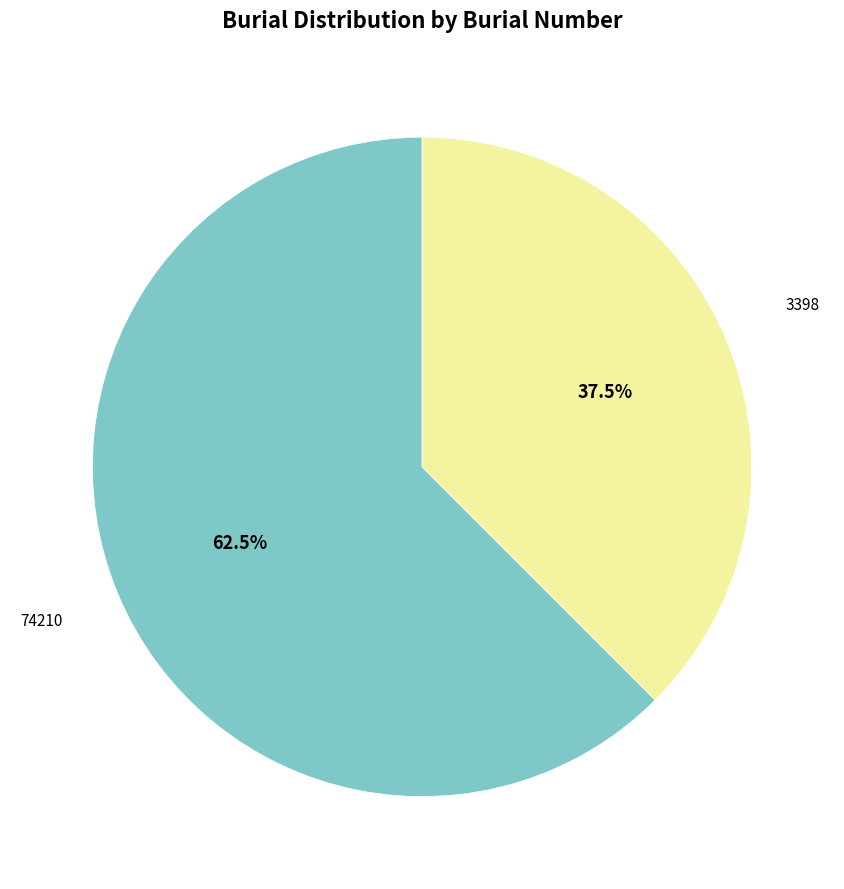

Does any single category account for the majority?

Yes